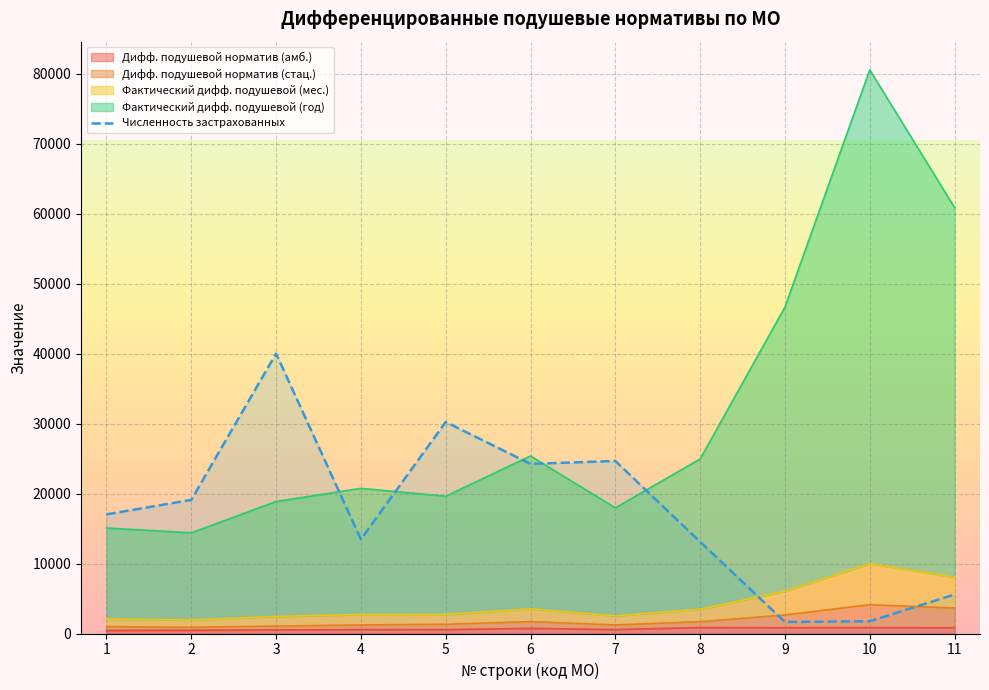

Where does the data first go above 17034?

2